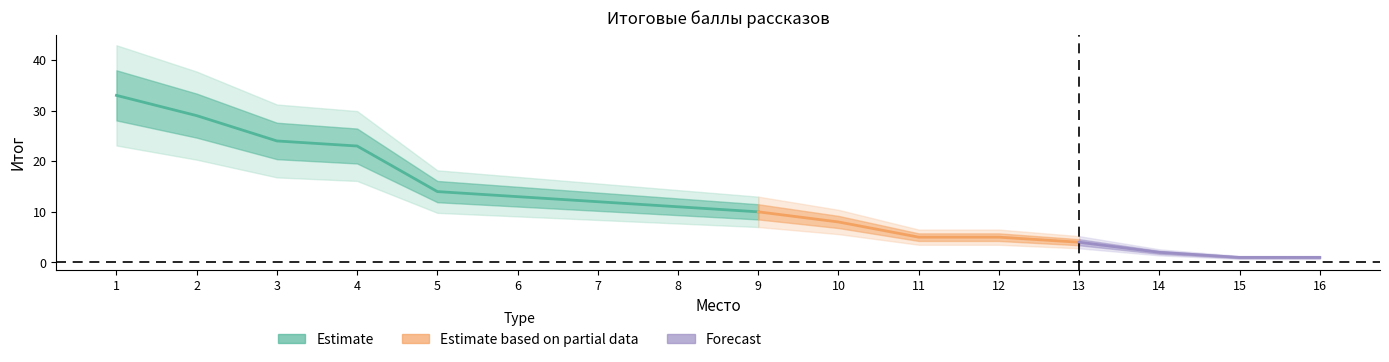

Does the chart have visible grid lines?

No